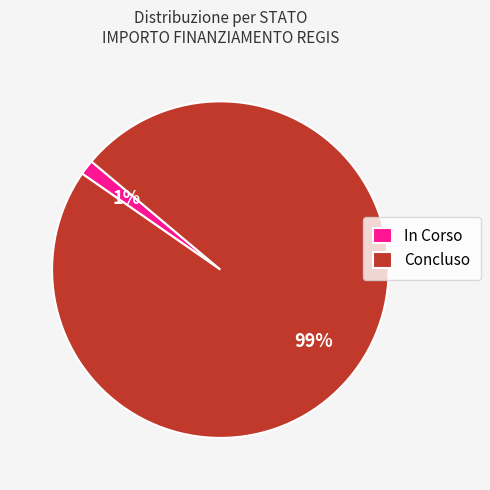

What percentage is the In Corso slice, to the nearest percent?

1%